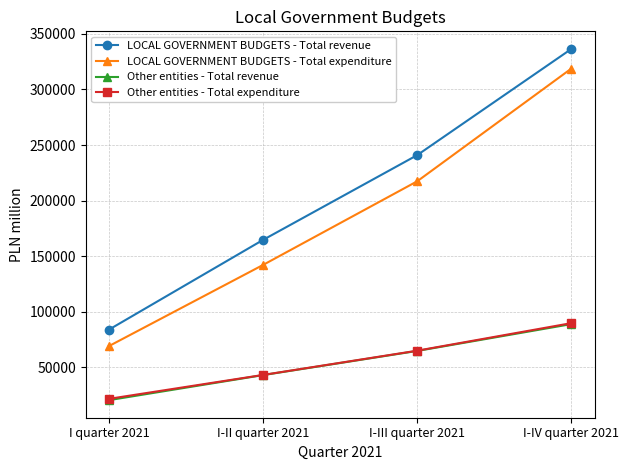

Which series has the largest total across all categories?

LOCAL GOVERNMENT BUDGETS - Total revenue